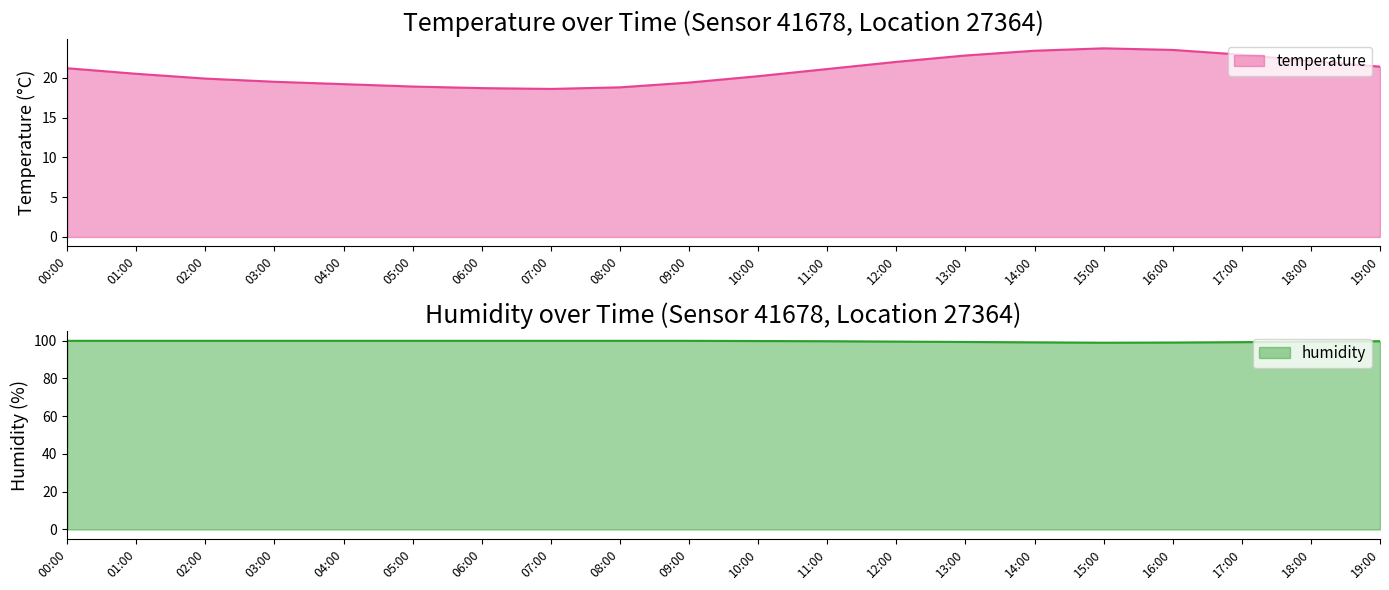

What is the sum of all humidity values?

1992.7